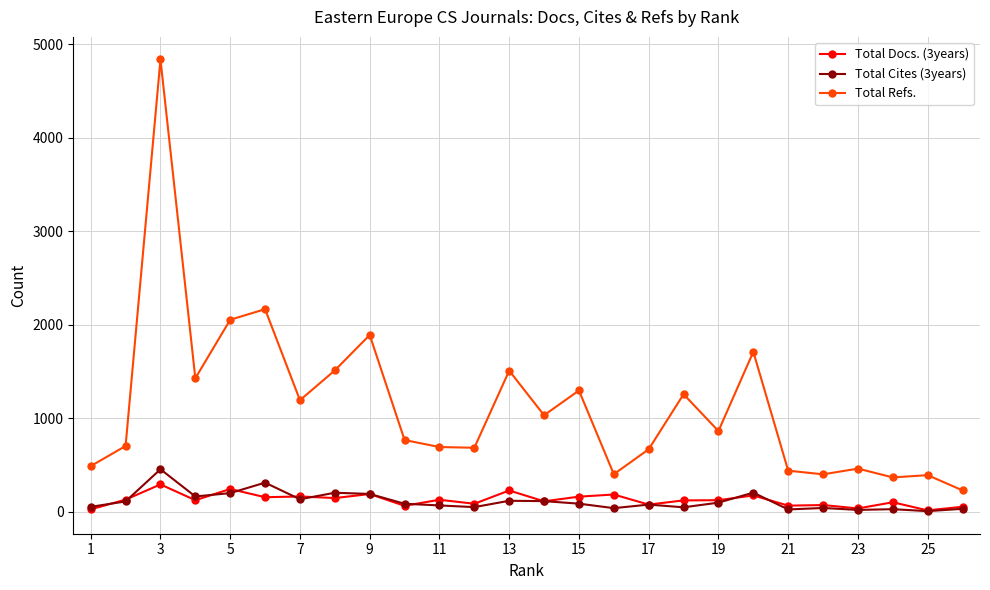

Which series has the widest spread of values?

Total Refs.